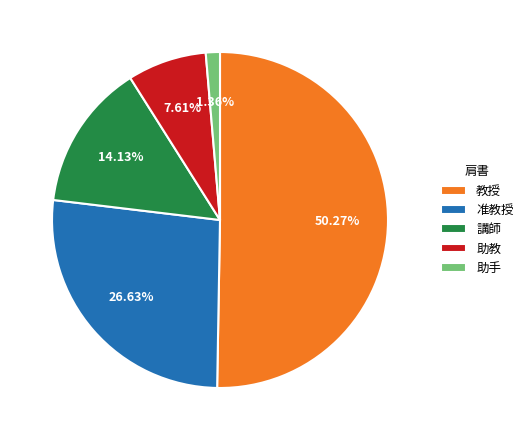

What portion of the pie excludes 准教授?

73.4%